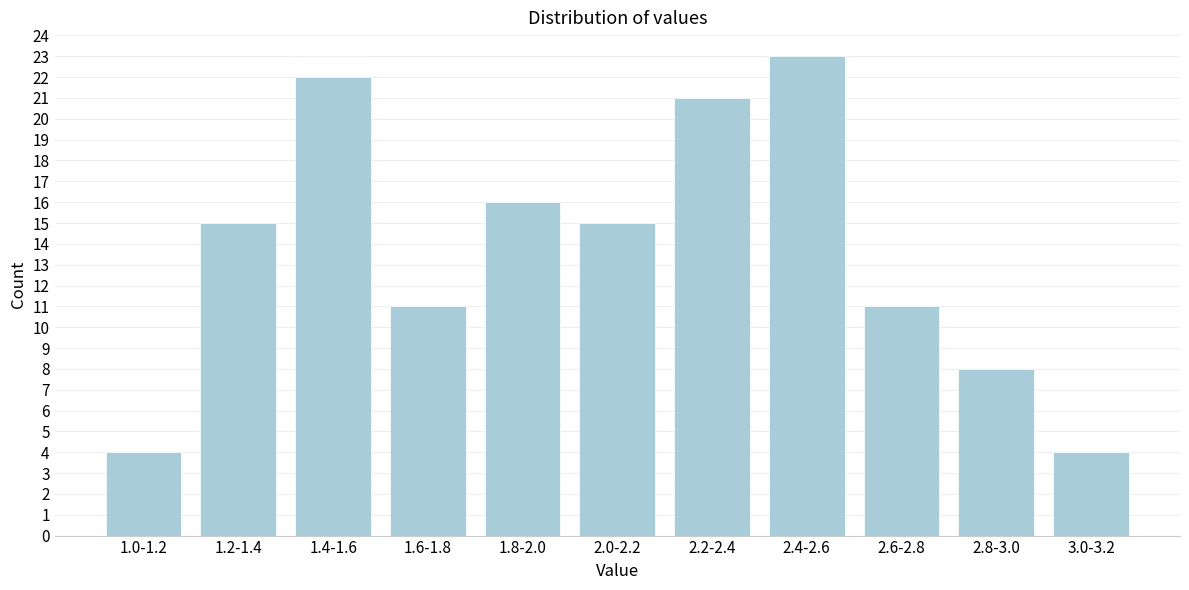

Reading right to left, what are all the values shown in this chart?

4	8	11	23	21	15	16	11	22	15	4